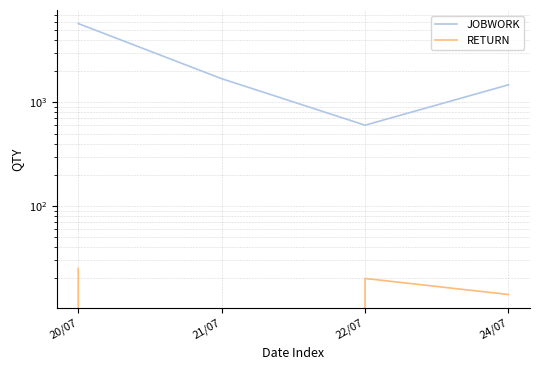

What is the total value across all series at 20/07?

5783